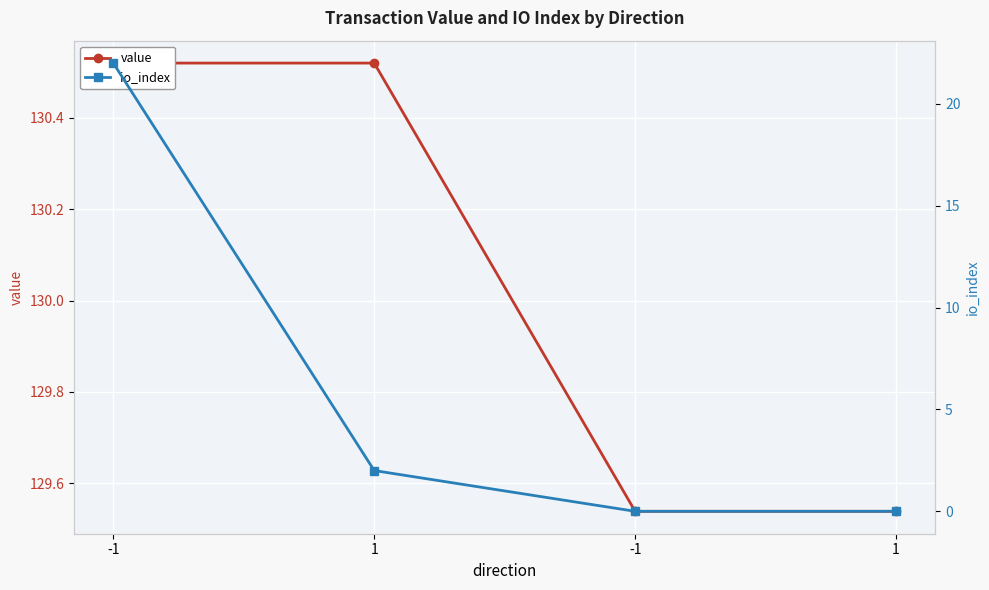

At 1, list the series in order from smallest to largest.

io_index, value